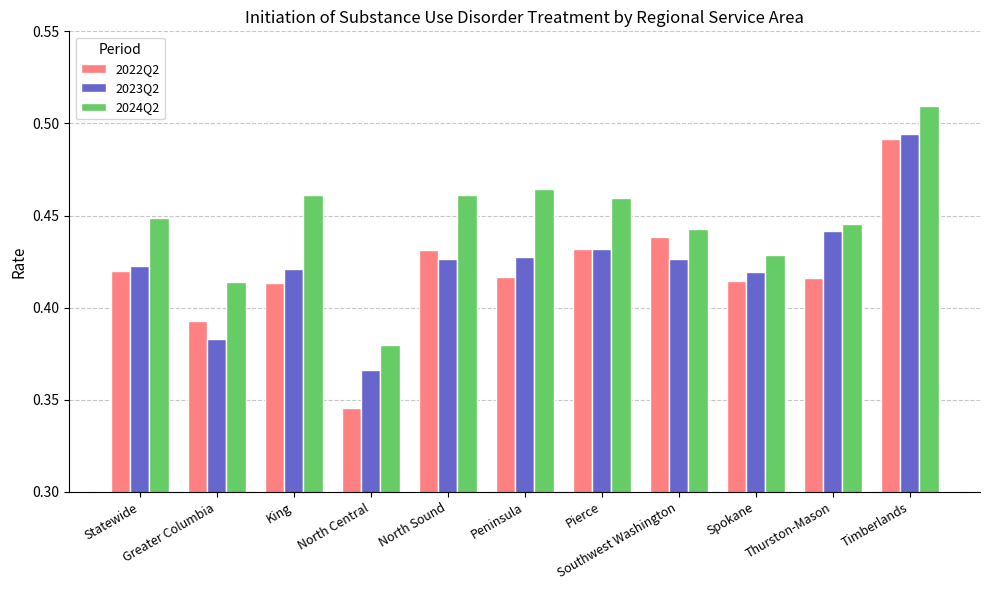

Which series has the largest total across all categories?

2024Q2